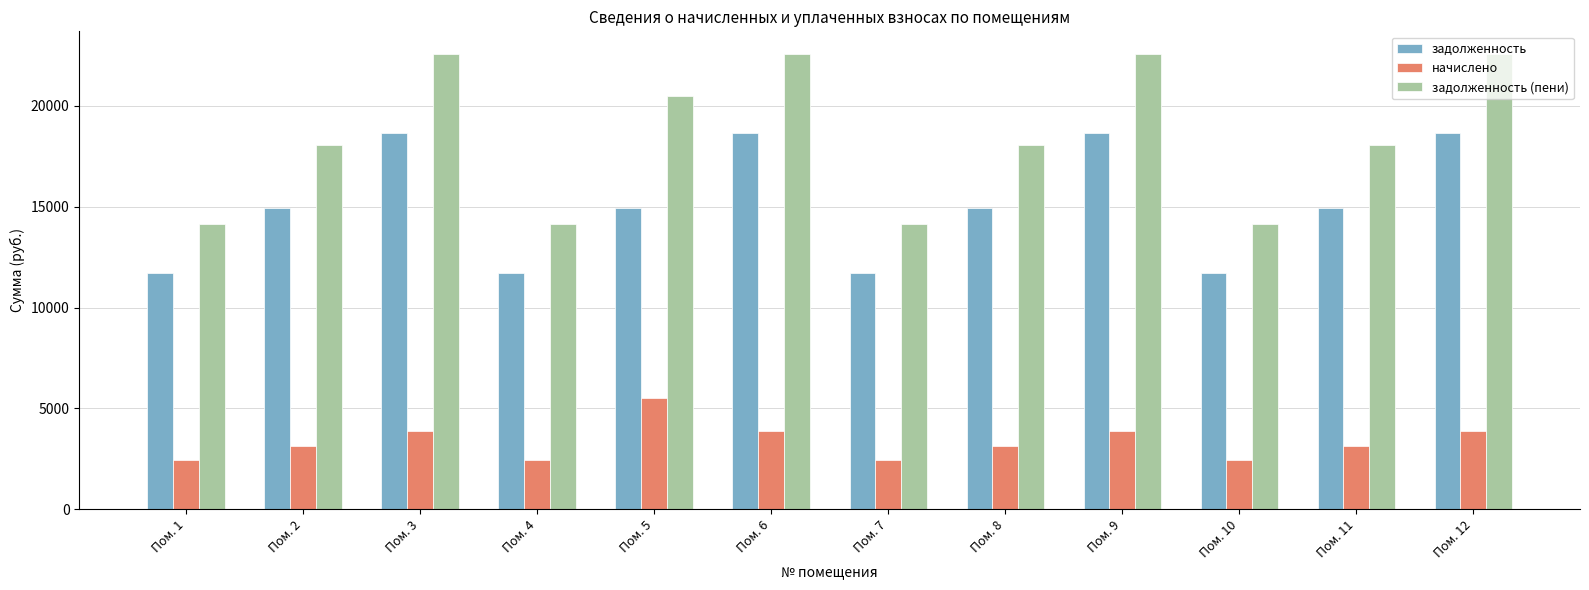

Which category has the highest value in the начислено series?

Пом. 5